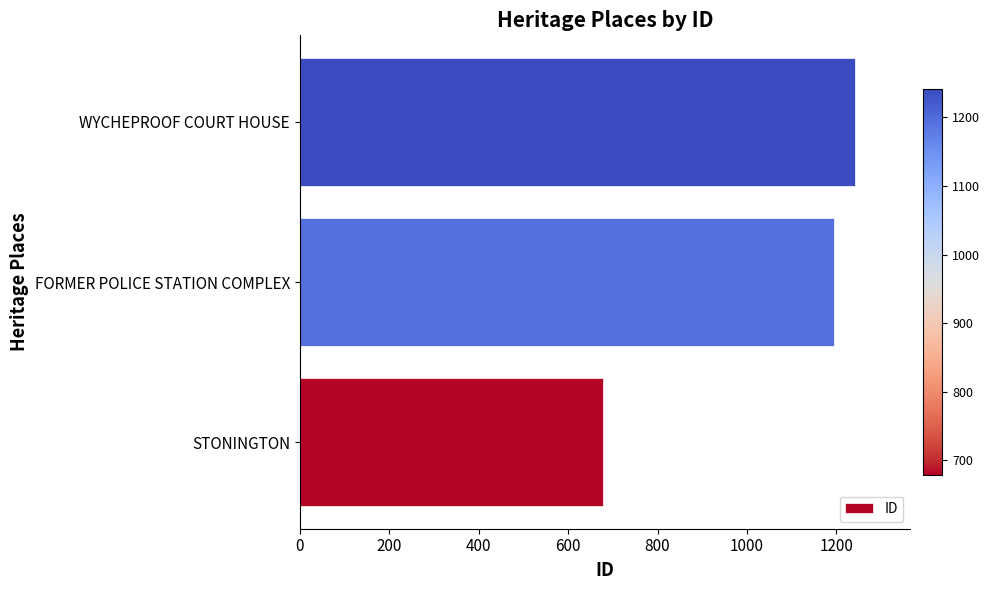

True or false: the data shows 596 at FORMER POLICE STATION COMPLEX.

False